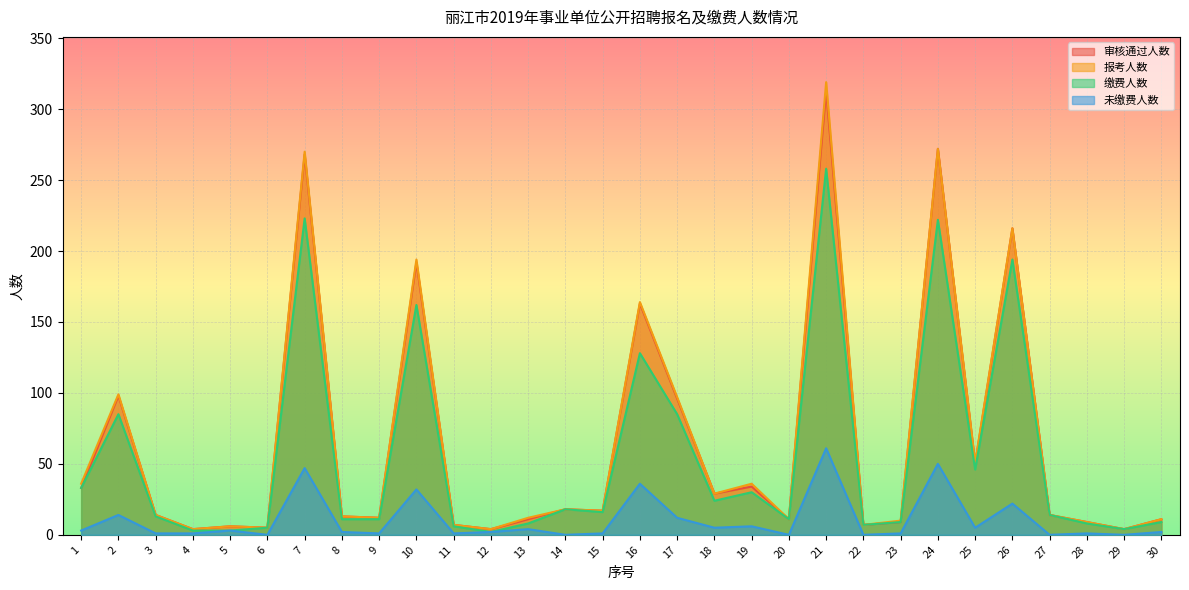

Which category has the lowest value across all series?

6